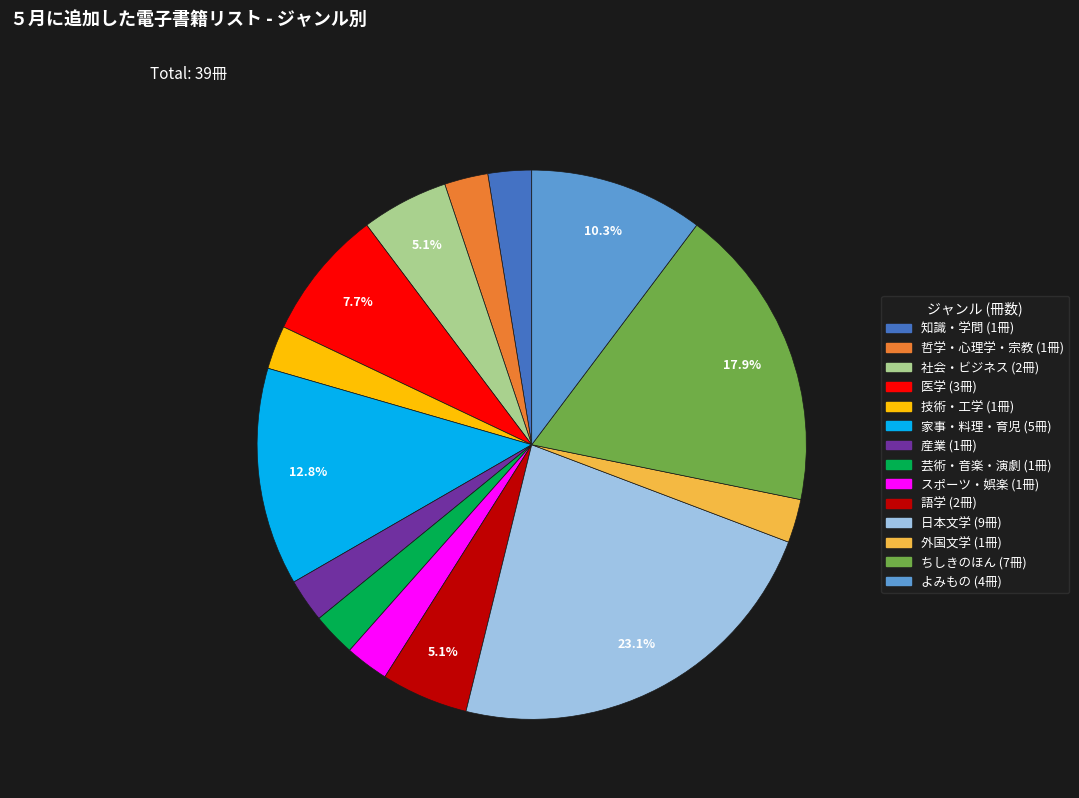

To the nearest percent, what portion does 社会・ビジネス represent?

5%